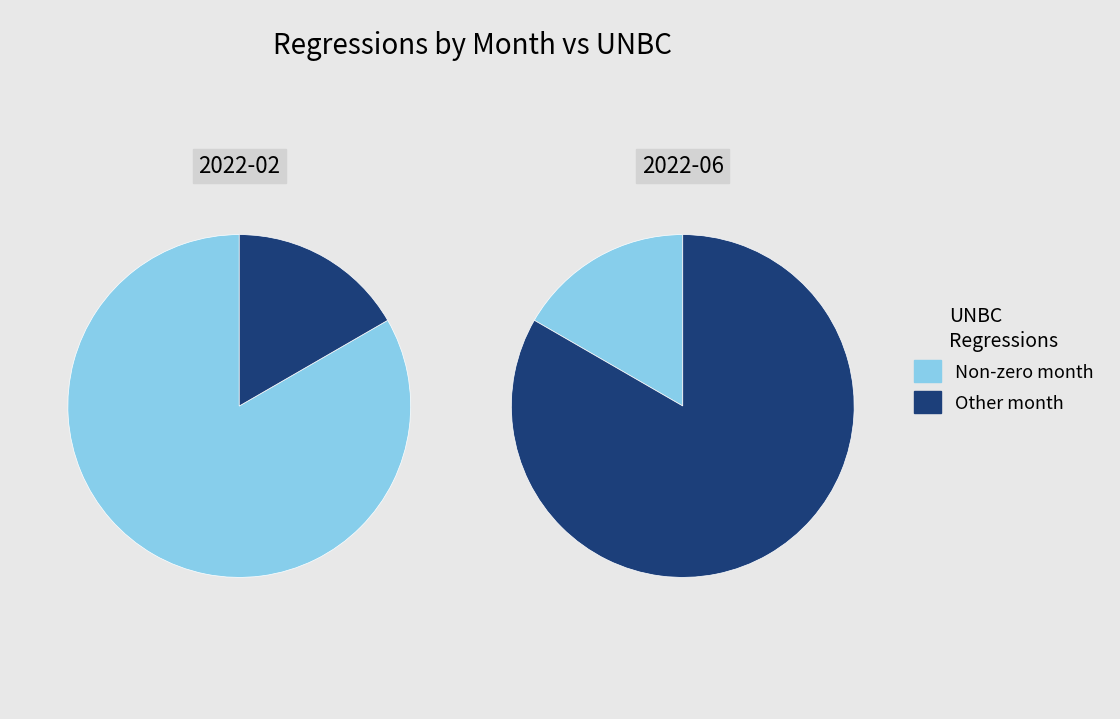

To the nearest percent, what is the combined percentage of 2022-02 and 2022-06?

100%